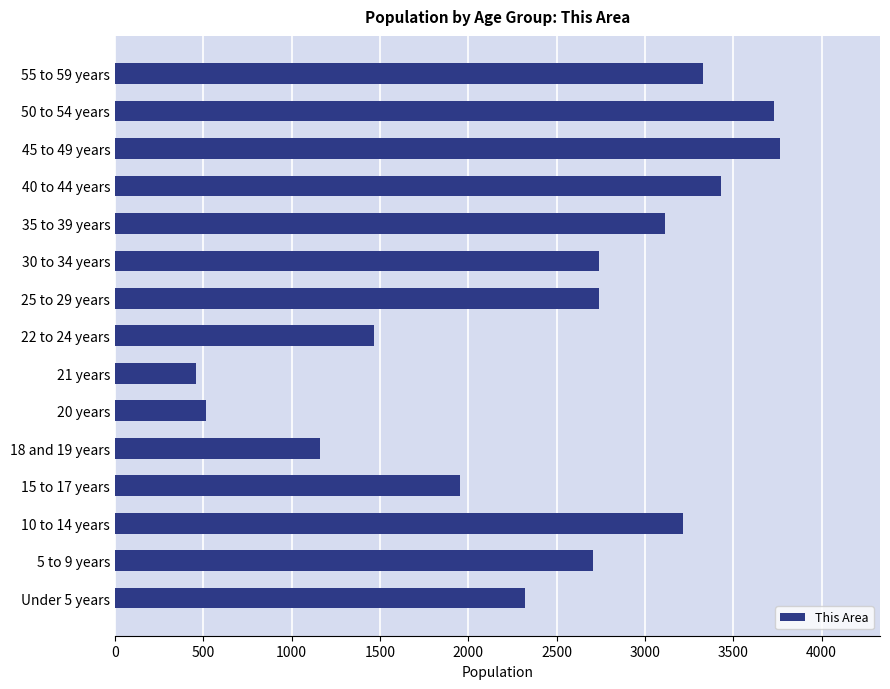

Is it true that the value at 30 to 34 years is 2740?

True